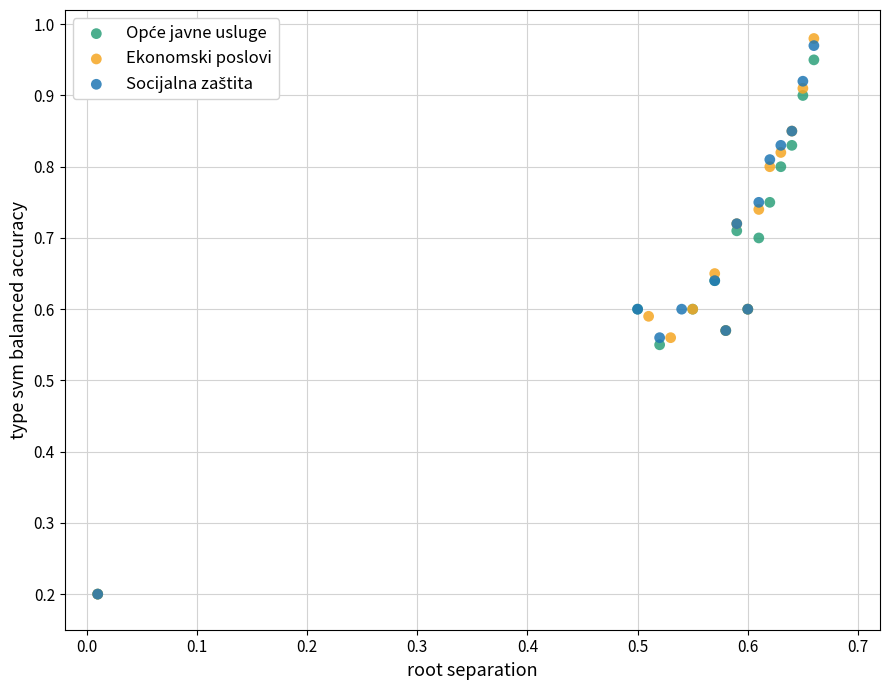

Which series has the widest spread of Y values?

Ekonomski poslovi